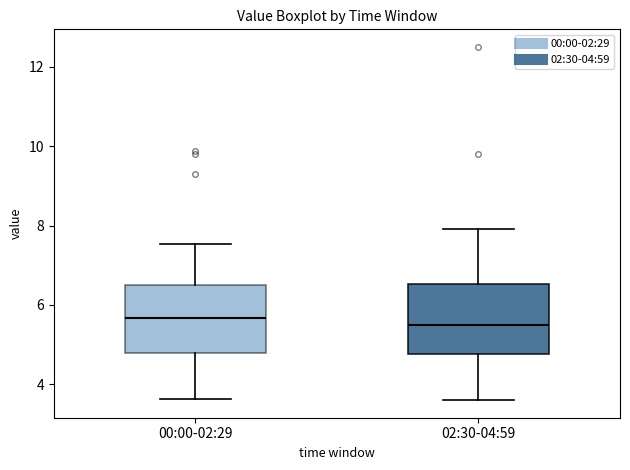

Reading left to right, read every box against the y-axis: the position of its median line, the range the box covers, and the ends of its whiskers. The values are not printed on the chart, so give them approximately, as read against the axis.

00:00-02:29: median 5.6, box 4.8 to 6.6, whiskers 3.6 to 7.6
02:30-04:59: median 5.4, box 4.8 to 6.6, whiskers 3.6 to 8.0